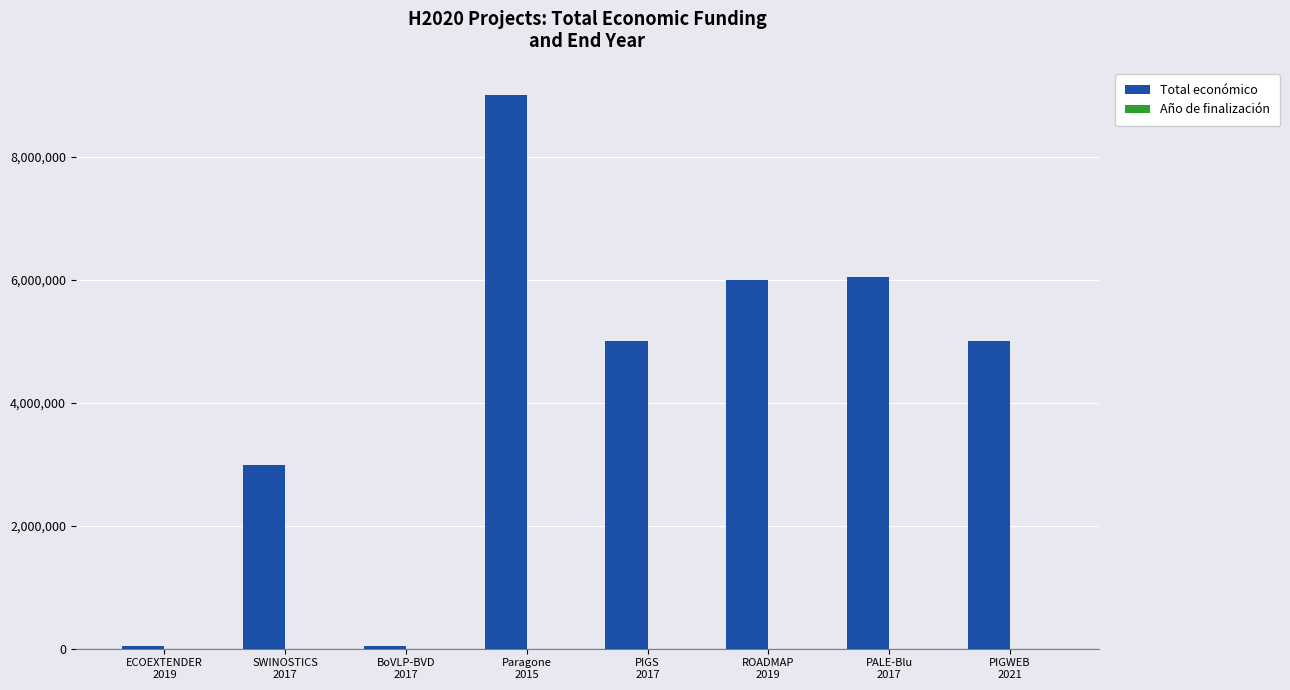

What is the sum of all Total económico values?

34129133